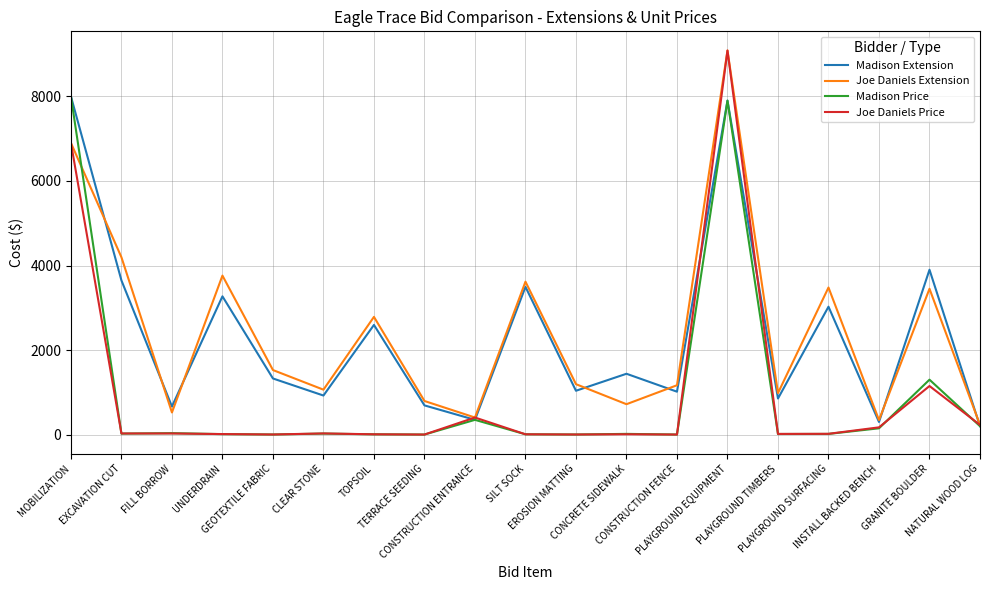

Which series has the largest total across all categories?

Joe Daniels Extension